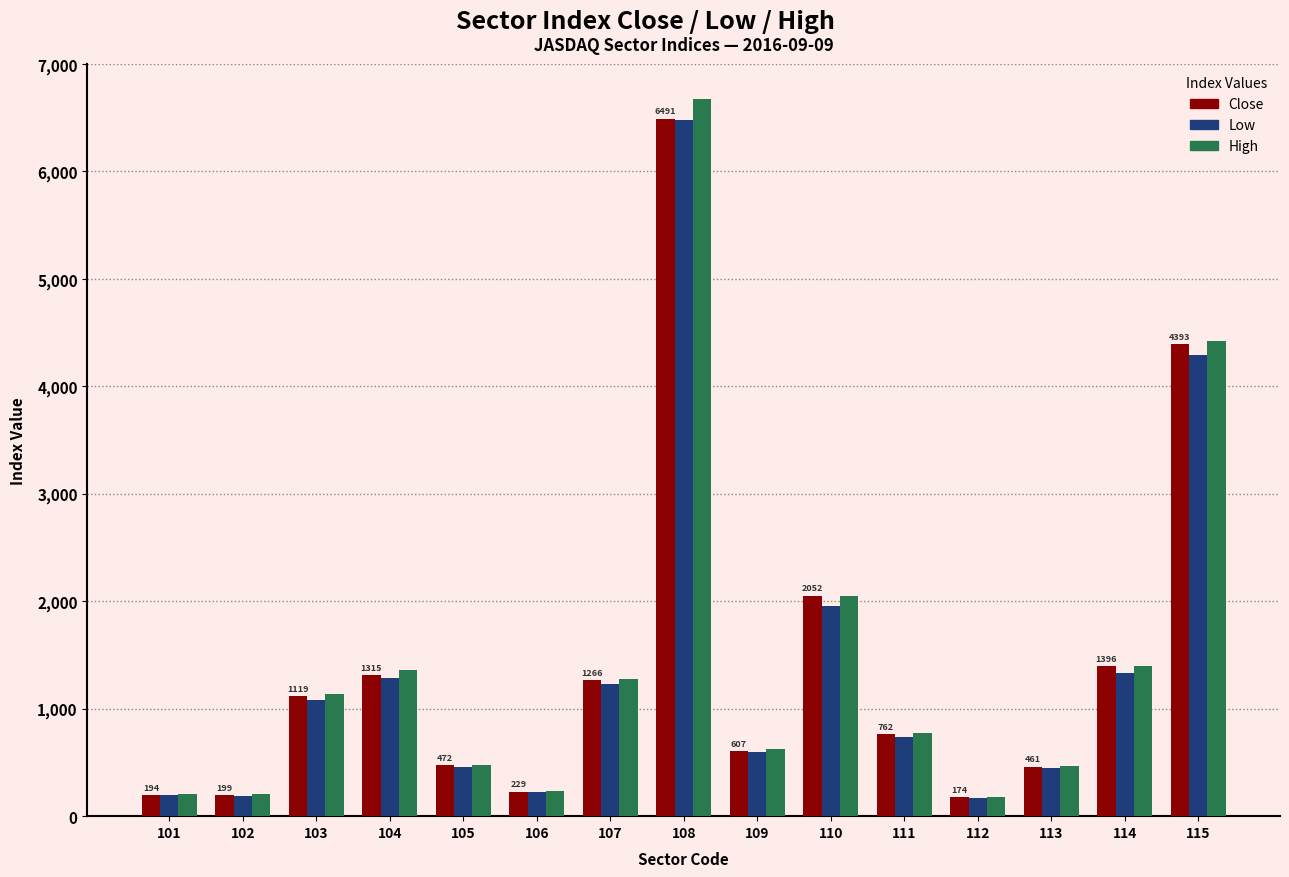

The value of High at 107 is 739. True or false?

False